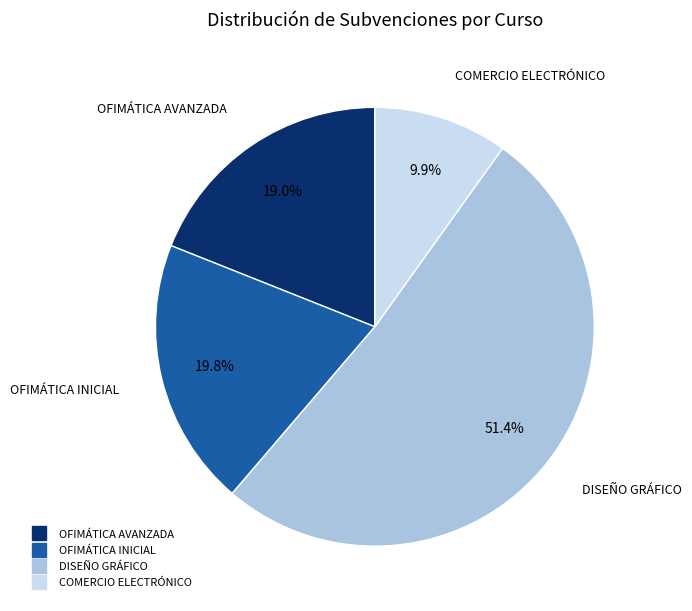

Rank the categories by value from highest to lowest.

DISEÑO GRÁFICO, OFIMÁTICA INICIAL, OFIMÁTICA AVANZADA, COMERCIO ELECTRÓNICO